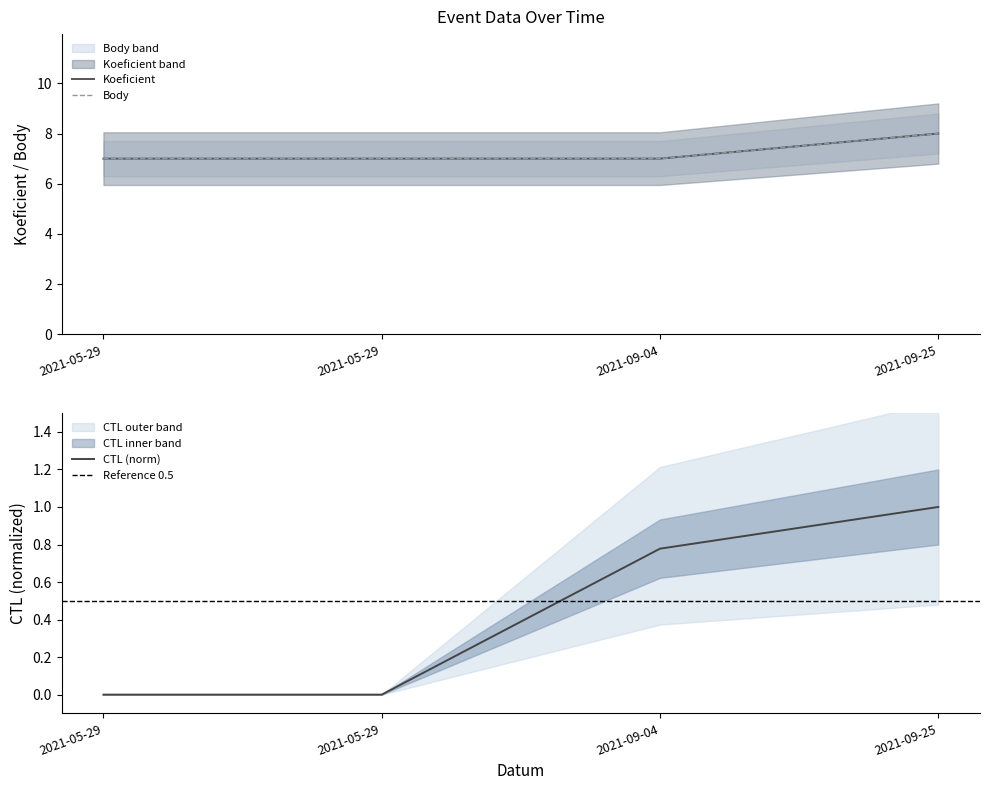

What is the total value across all series at 2021-09-04?

14.8